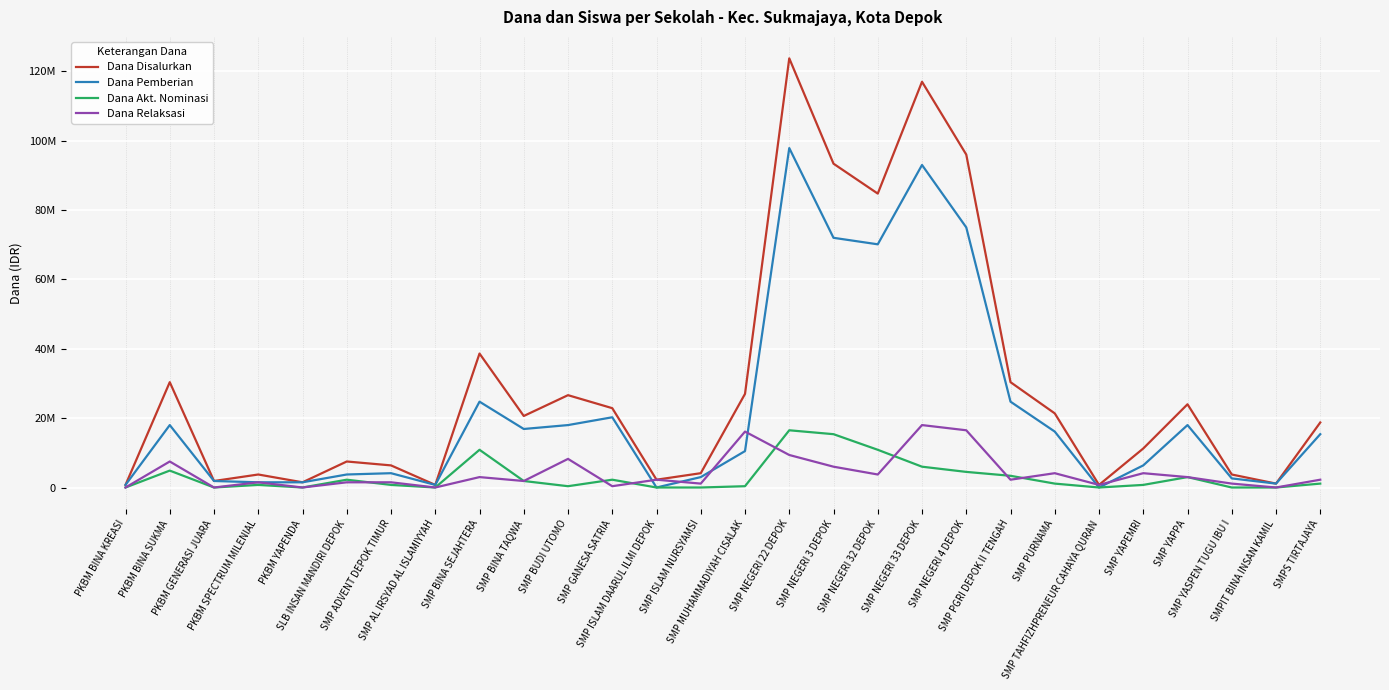

What is the value of the Dana Akt. Nominasi point at the 20th from the left?

4500000